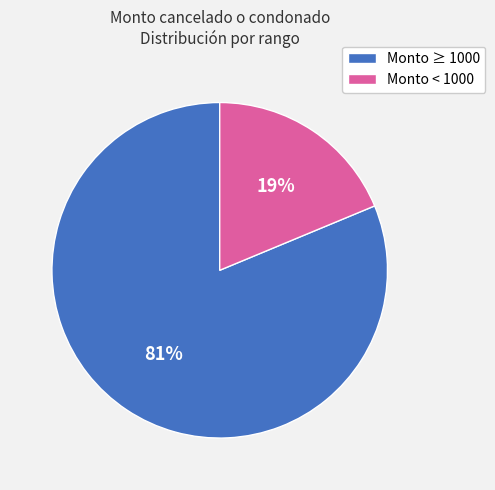

Is Monto < 1000 the majority of the pie?

No